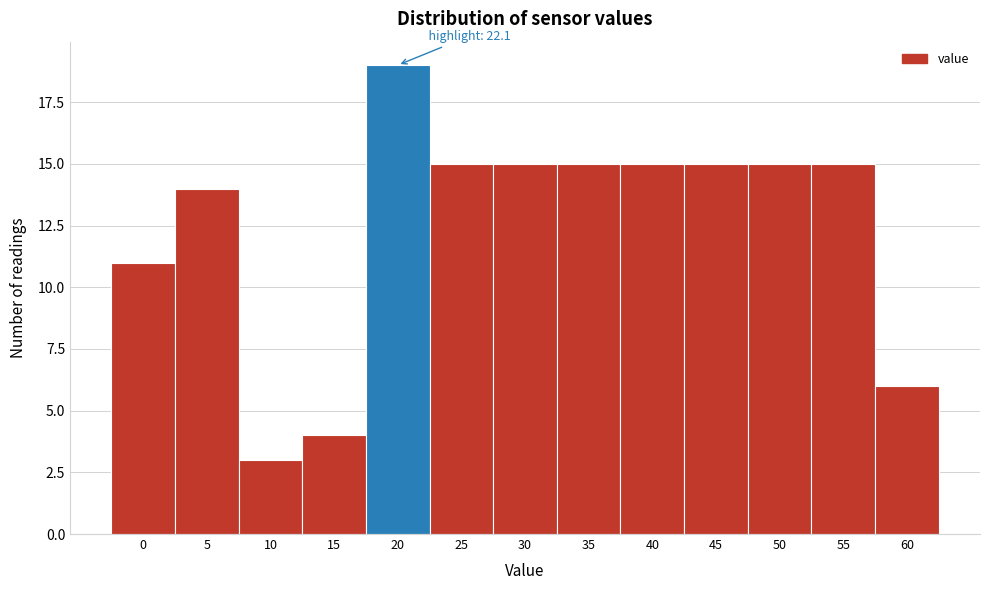

Reading left to right, list all the values displayed in this chart.

11	14	3	4	19	15	15	15	15	15	15	15	6